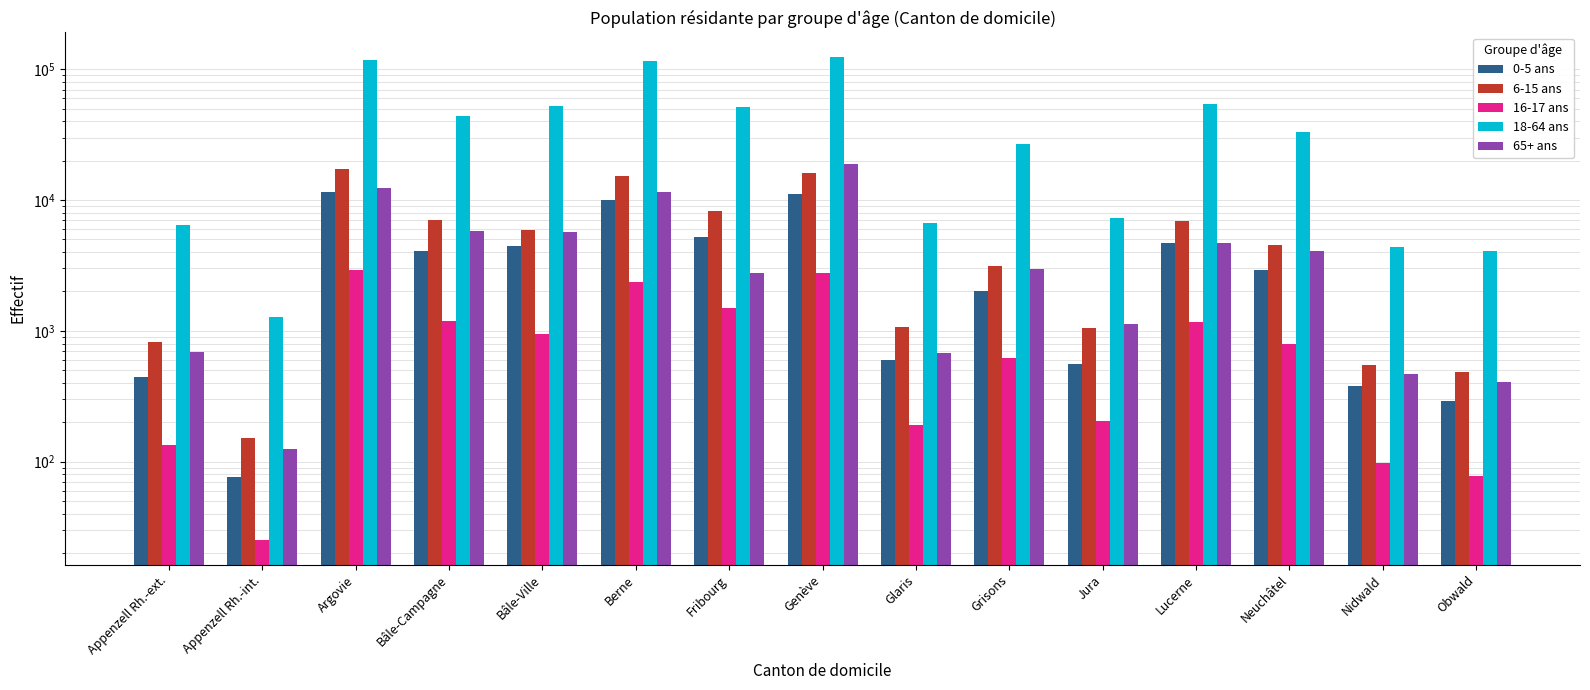

How many values in the 65+ ans series are below 2967?

7